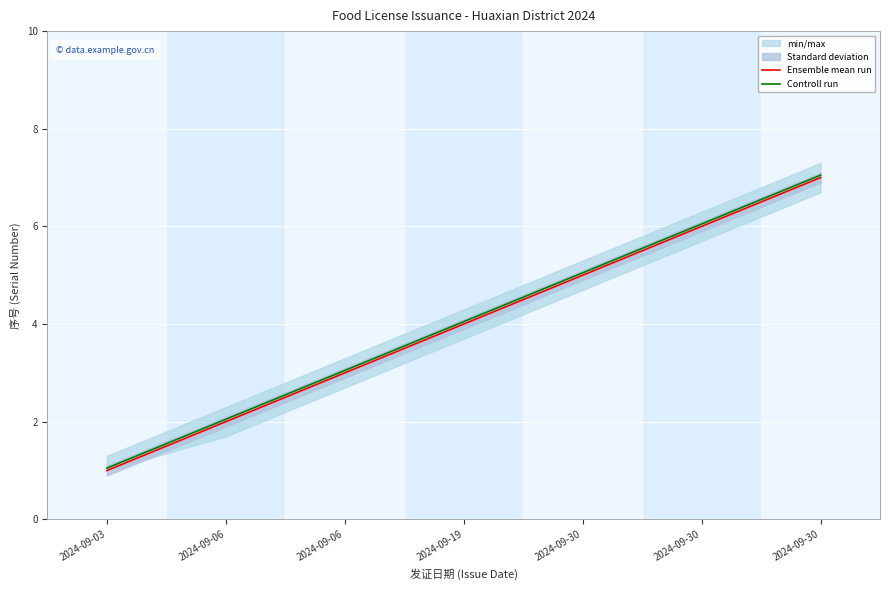

Rank the series by their average value, from highest to lowest.

Controll run, Ensemble mean run